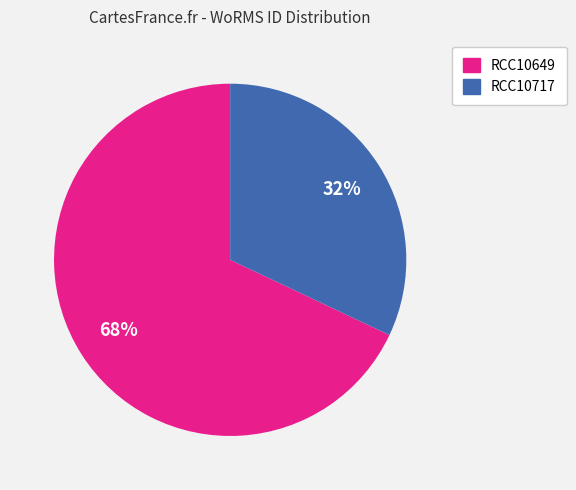

Which slice is the largest?

RCC10649